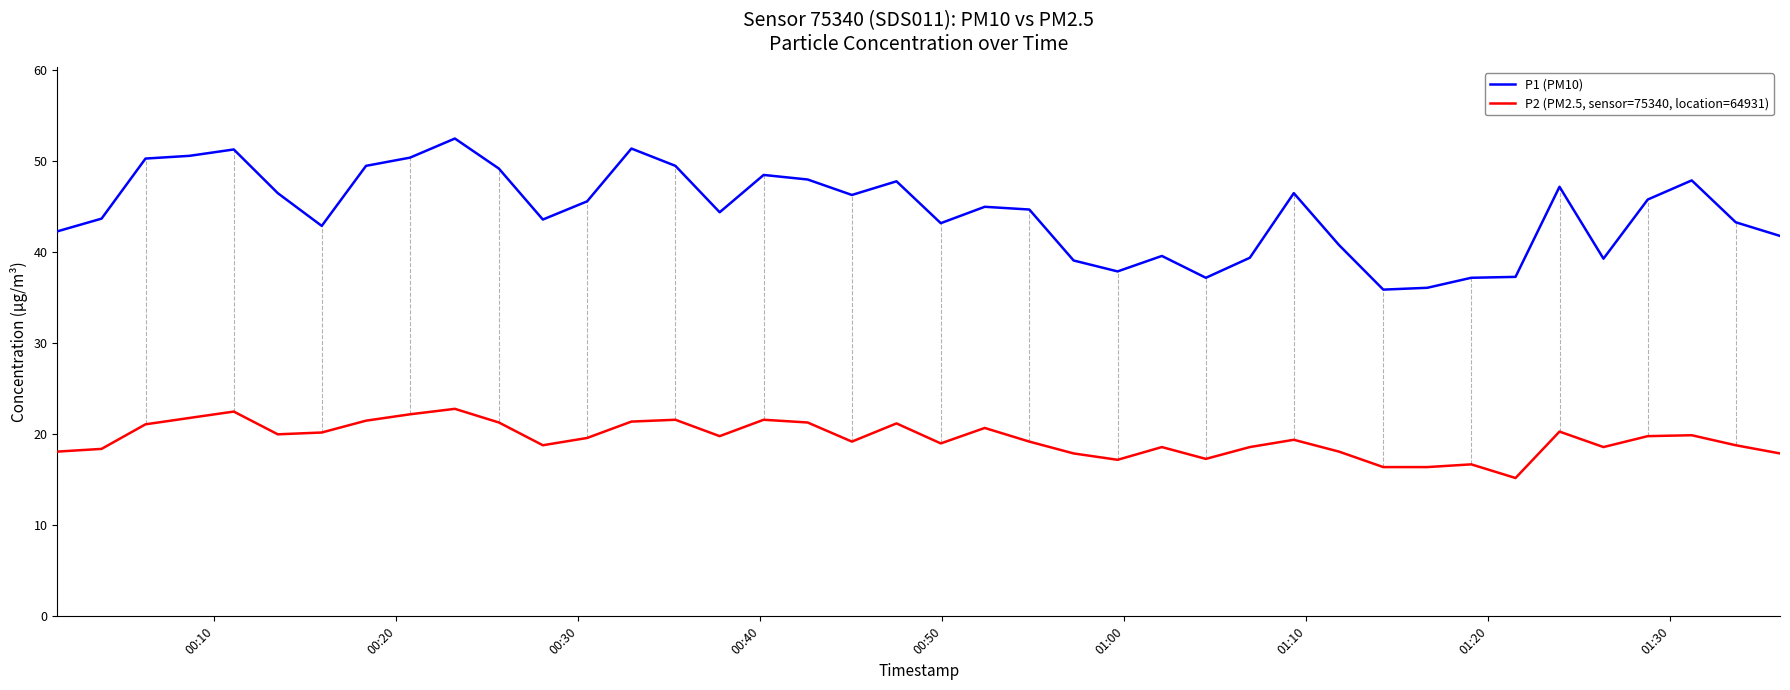

How many distinct data groups are displayed?

2